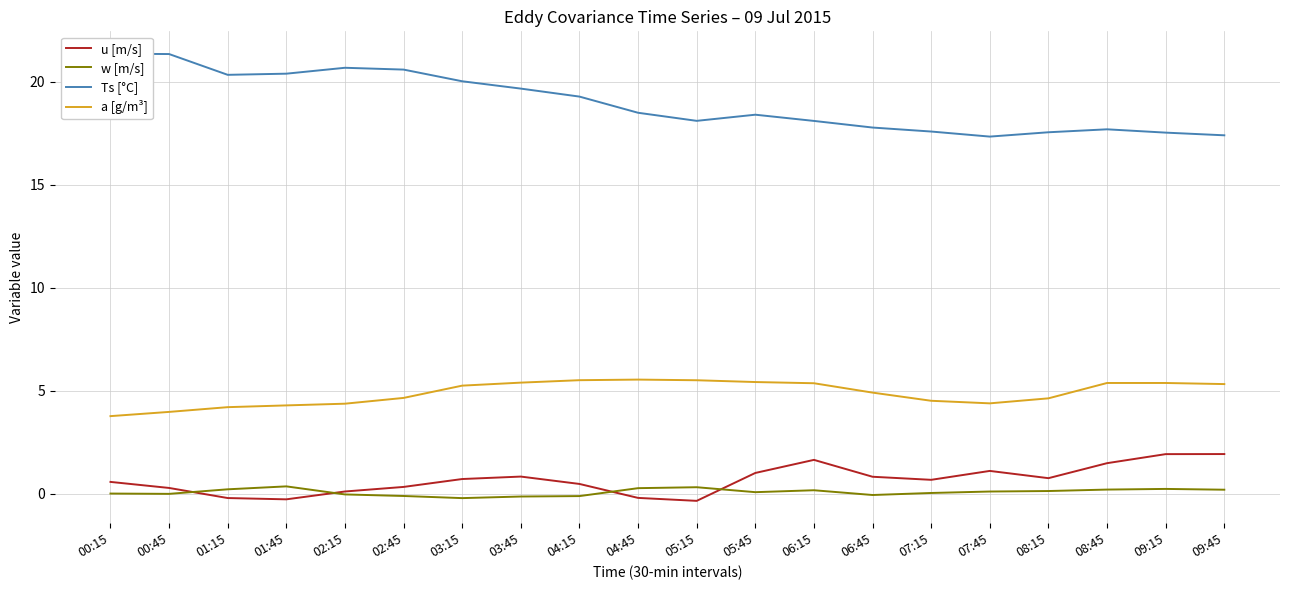

Reading left to right, transcribe all the data shown in this chart.

u [m/s]: 0.6	0.3	-0.2	-0.3	0.1	0.3	0.7	0.8	0.5	-0.2	-0.4	1.0	1.6	0.8	0.7	1.1	0.7	1.5	1.9	1.9
w [m/s]: -0.0	-0.0	0.2	0.3	-0.0	-0.1	-0.2	-0.1	-0.1	0.3	0.3	0.1	0.2	-0.1	0.0	0.1	0.1	0.2	0.2	0.2
Ts [°C]: 21.4	21.3	20.3	20.4	20.7	20.6	20.0	19.7	19.3	18.5	18.1	18.4	18.1	17.8	17.6	17.3	17.5	17.7	17.5	17.4
a [g/m³]: 3.8	4.0	4.2	4.3	4.4	4.6	5.2	5.4	5.5	5.5	5.5	5.4	5.4	4.9	4.5	4.4	4.6	5.4	5.4	5.3